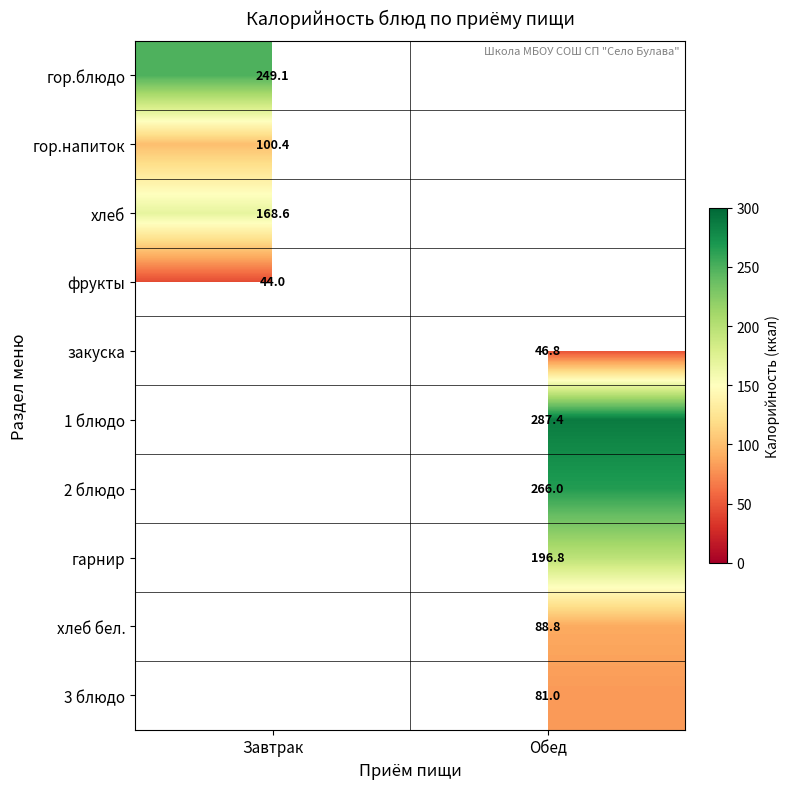

True or false: фрукты has a value of 75.4 at Завтрак.

False